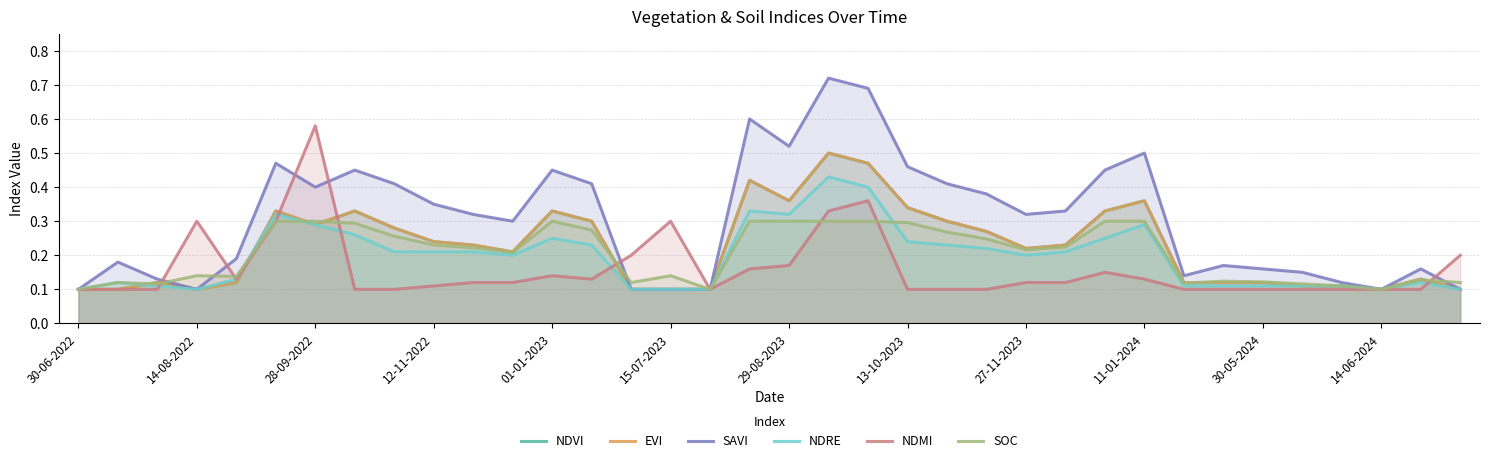

True or false: EVI and SOC intersect in this chart.

True